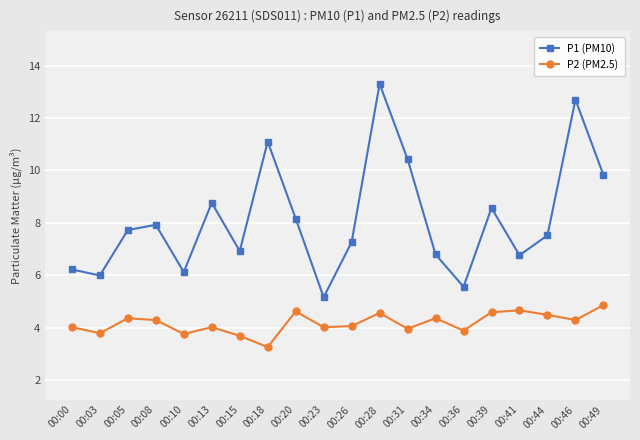

Which category has the highest value in the P1 (PM10) series?

00:28